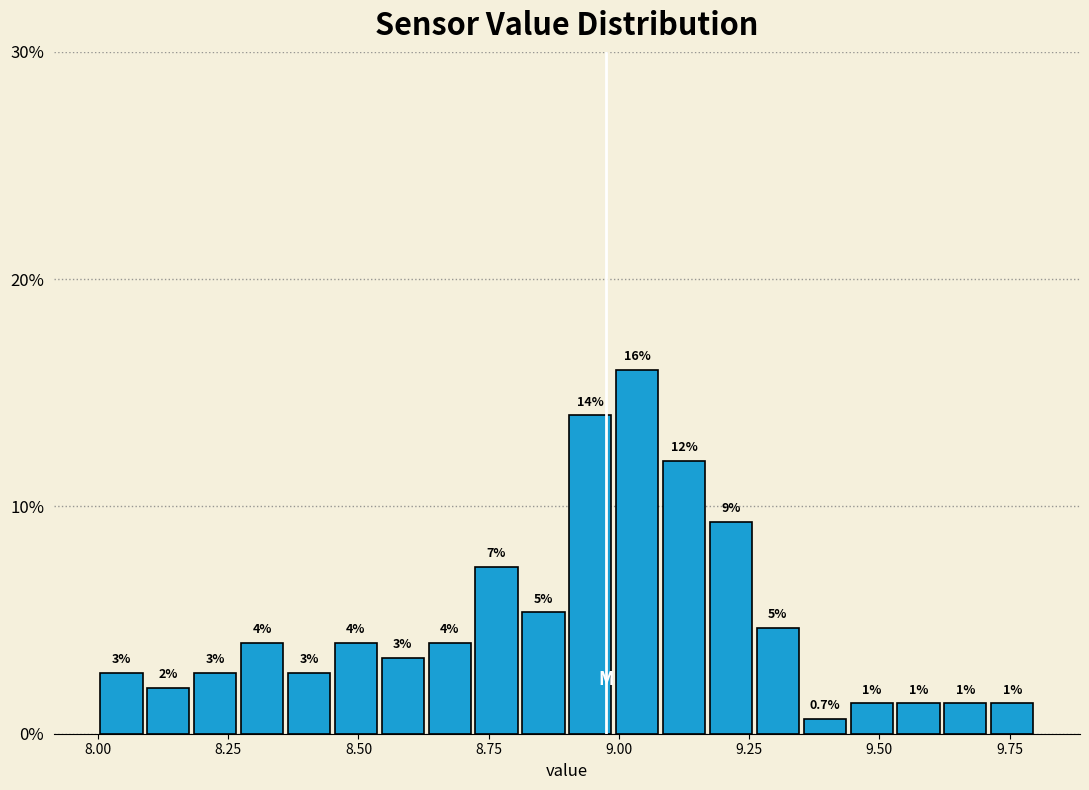

Read against the x-axis, roughly where is the centre of the tallest bar?

9.05